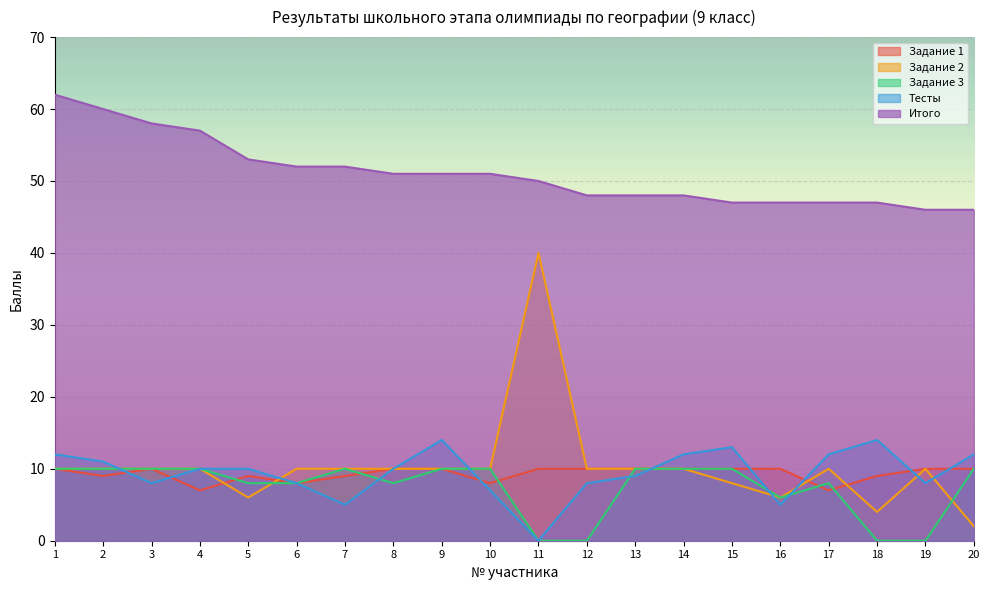

What is the average value of the Задание 2 series?

10